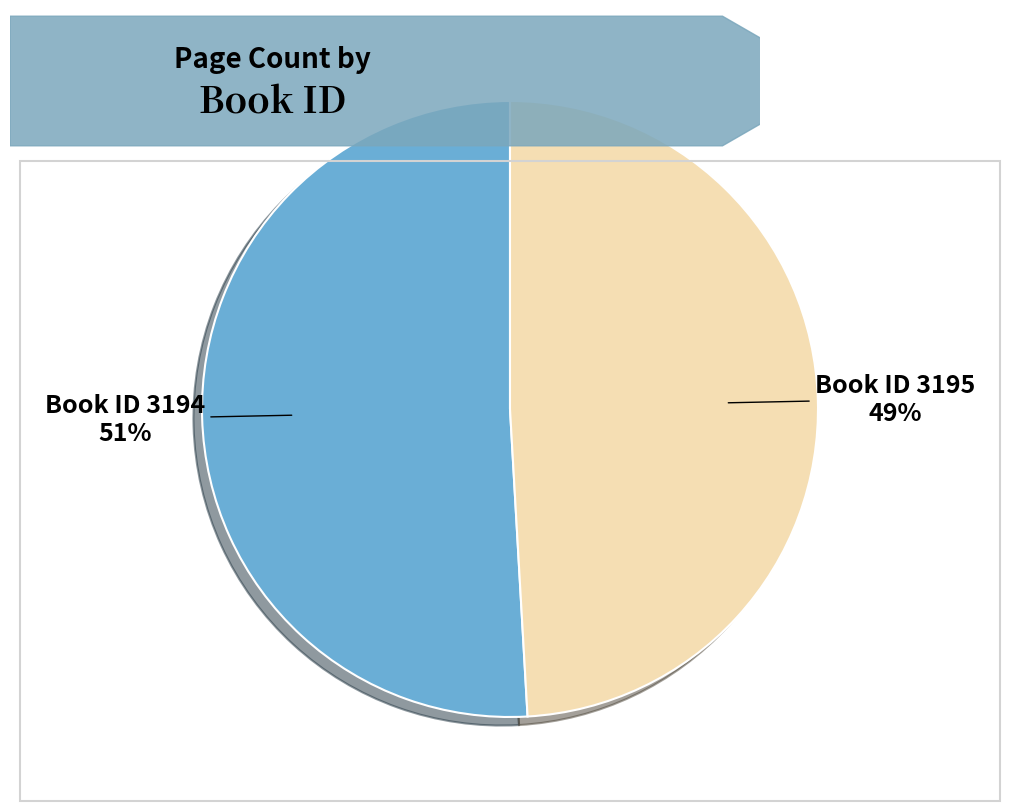

To the nearest percent, what is the average slice percentage?

50%